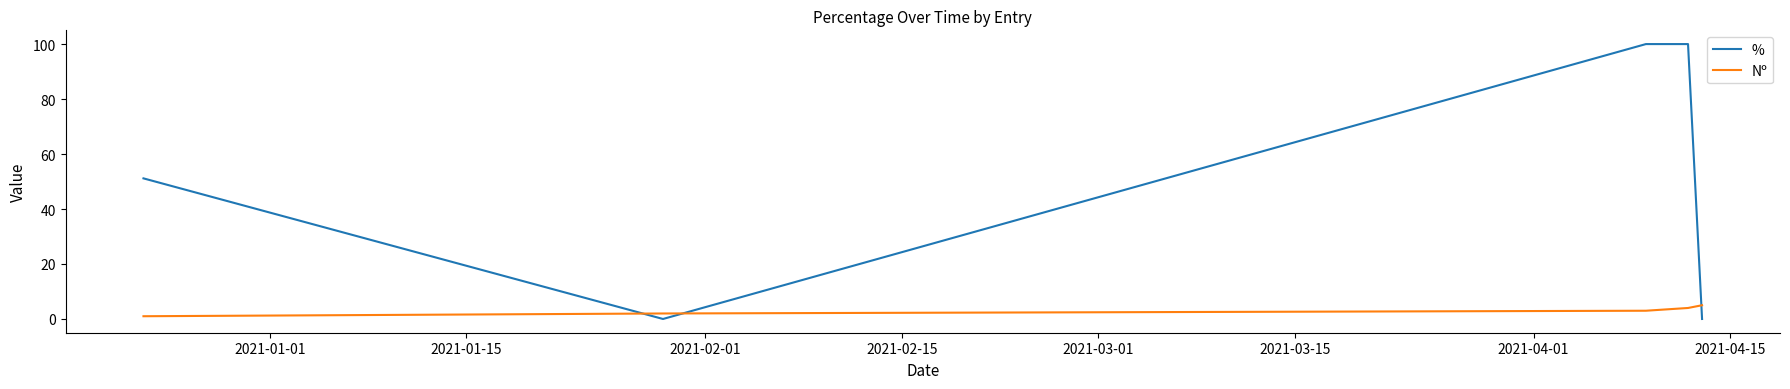

Which series ends up on top after the final intersection of Nº and %?

Nº